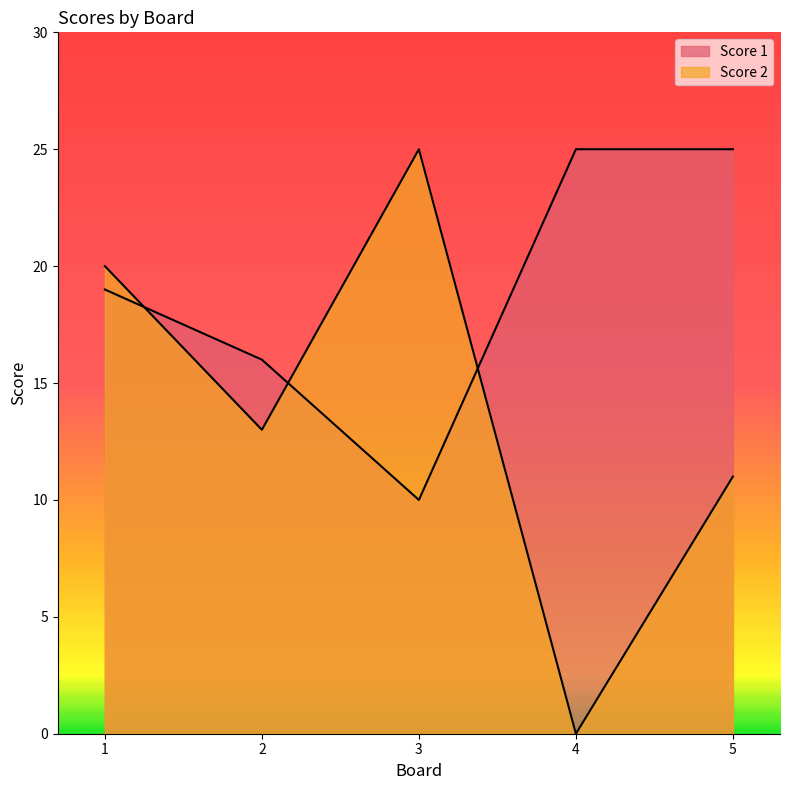

The Score 1 series shows 15 at 5. True or false?

False